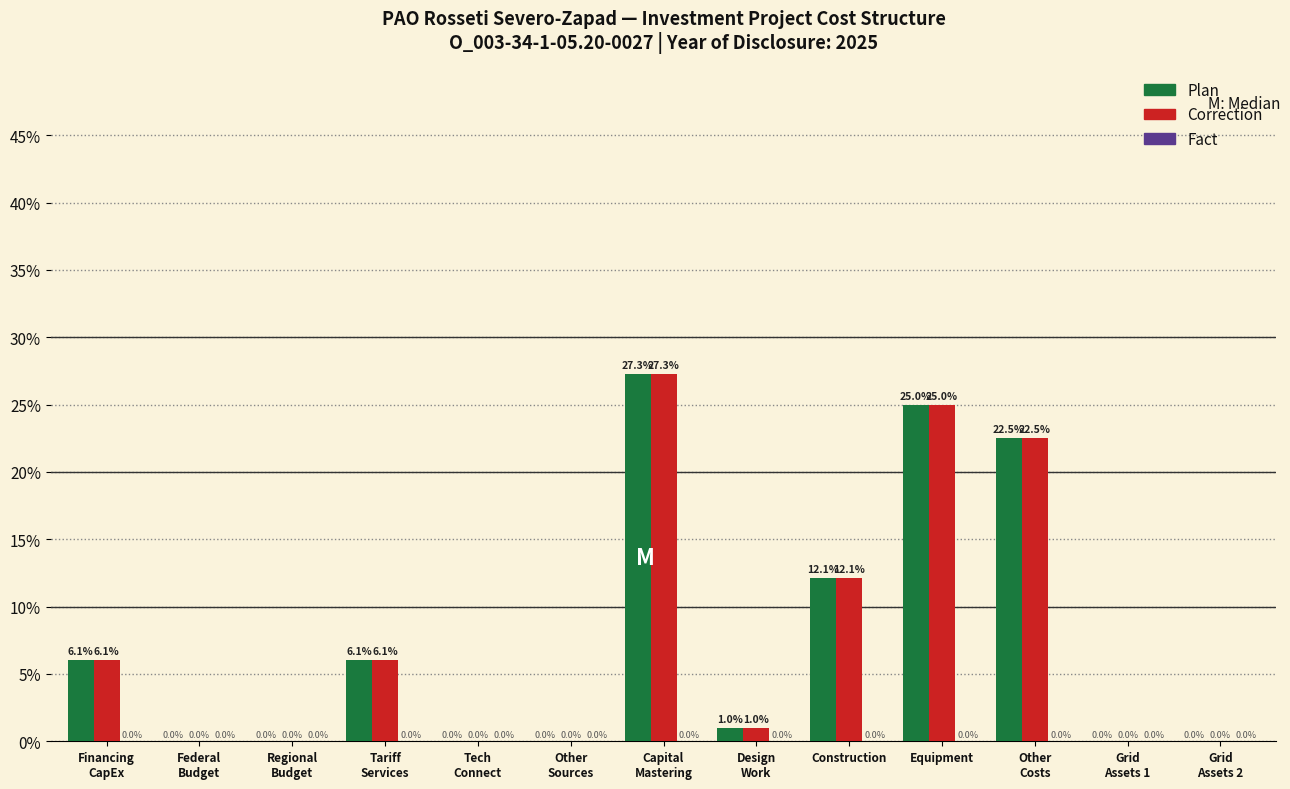

What is the maximum value shown in the chart?

27.3